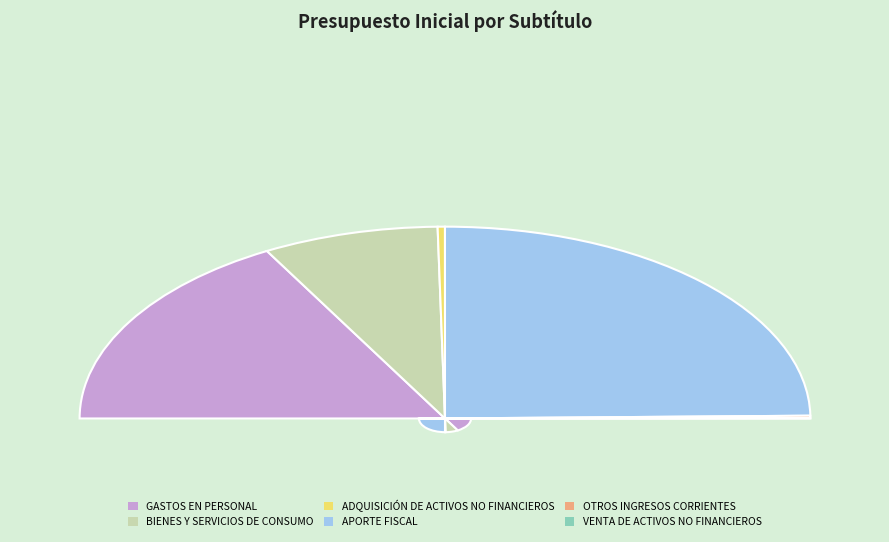

Which category has the smallest portion of the pie?

VENTA DE ACTIVOS NO FINANCIEROS